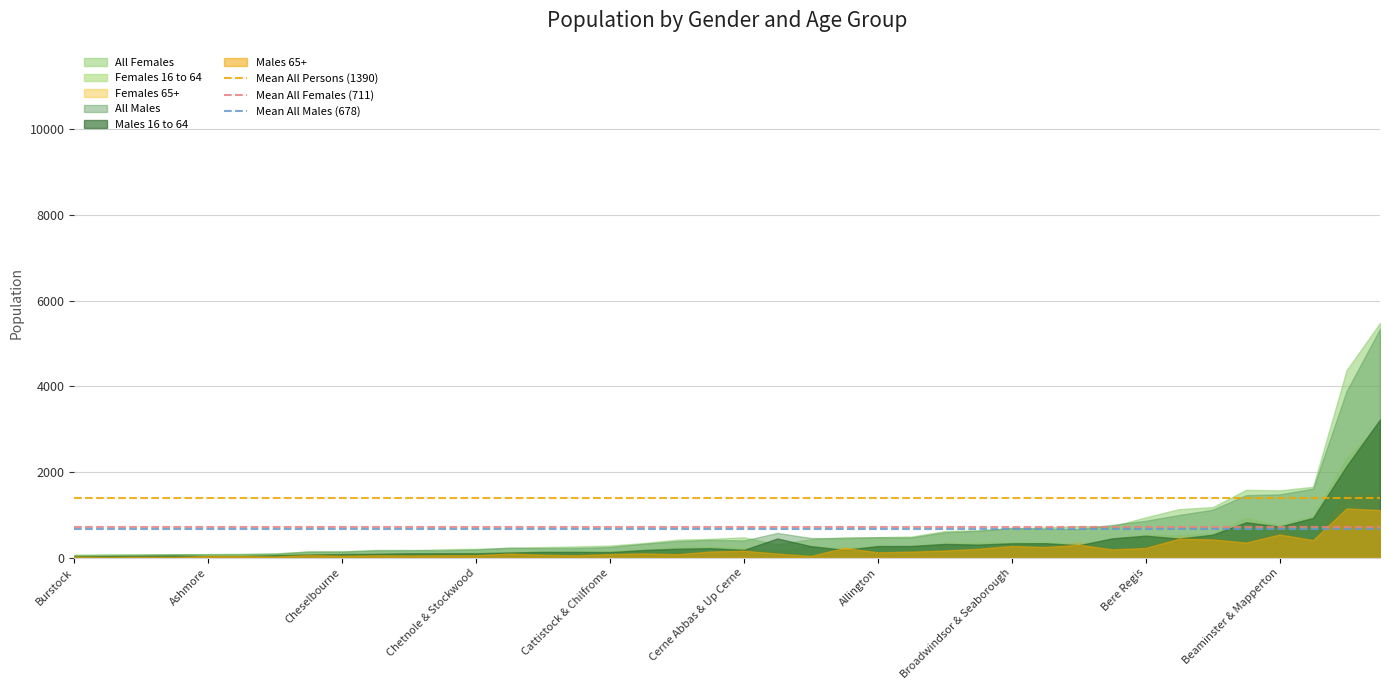

Which series has the widest spread of values?

All Females